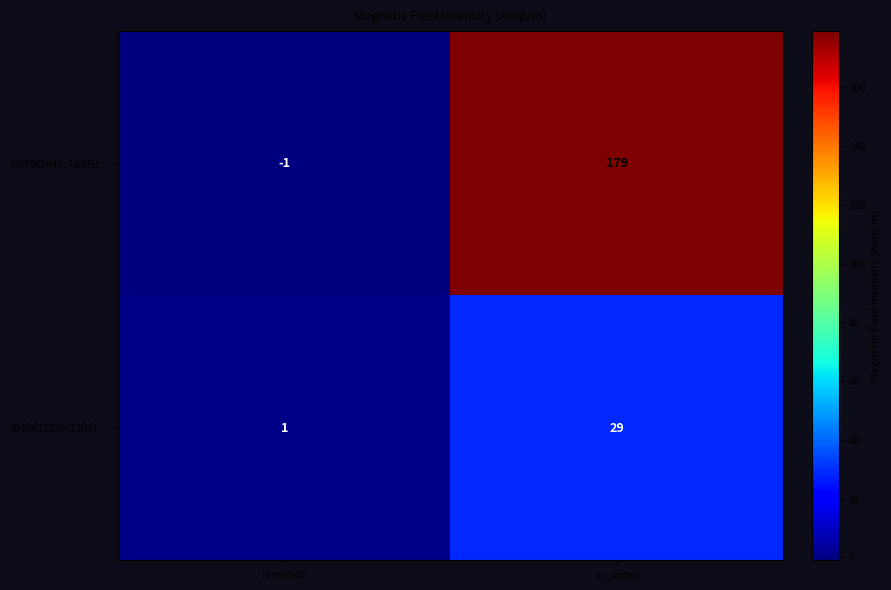

List the labels in order of 494fbf112a9c13f5f1… value, smallest first.

direction, io_index